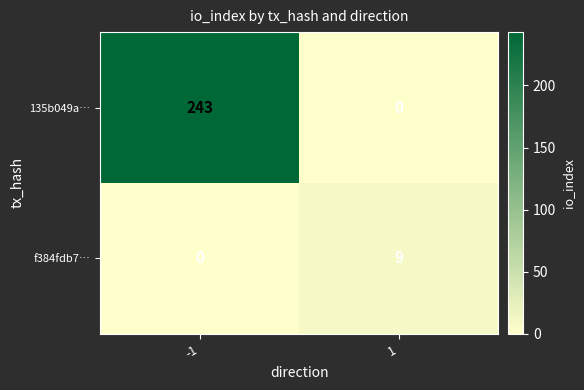

Rank the series at -1 from highest to lowest value.

135b049a…, f384fdb7…